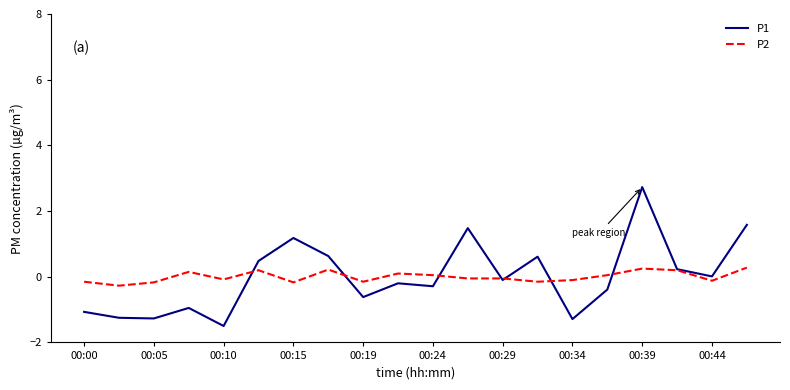

What is the maximum value for P1?

2.7